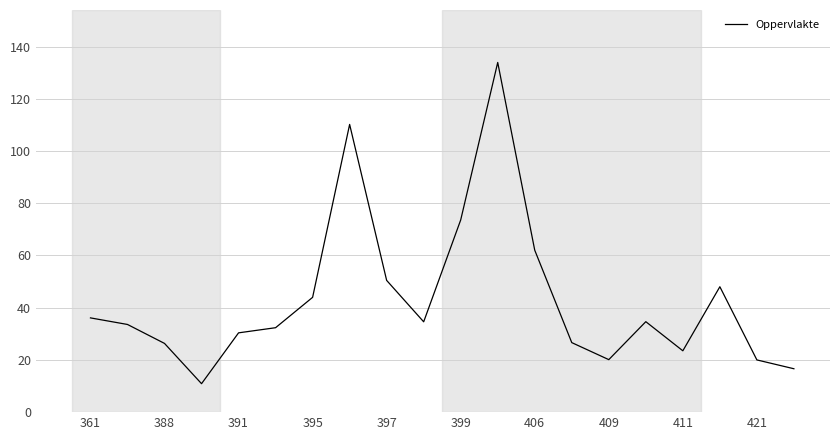

What is the difference between the maximum and minimum values?

123.0